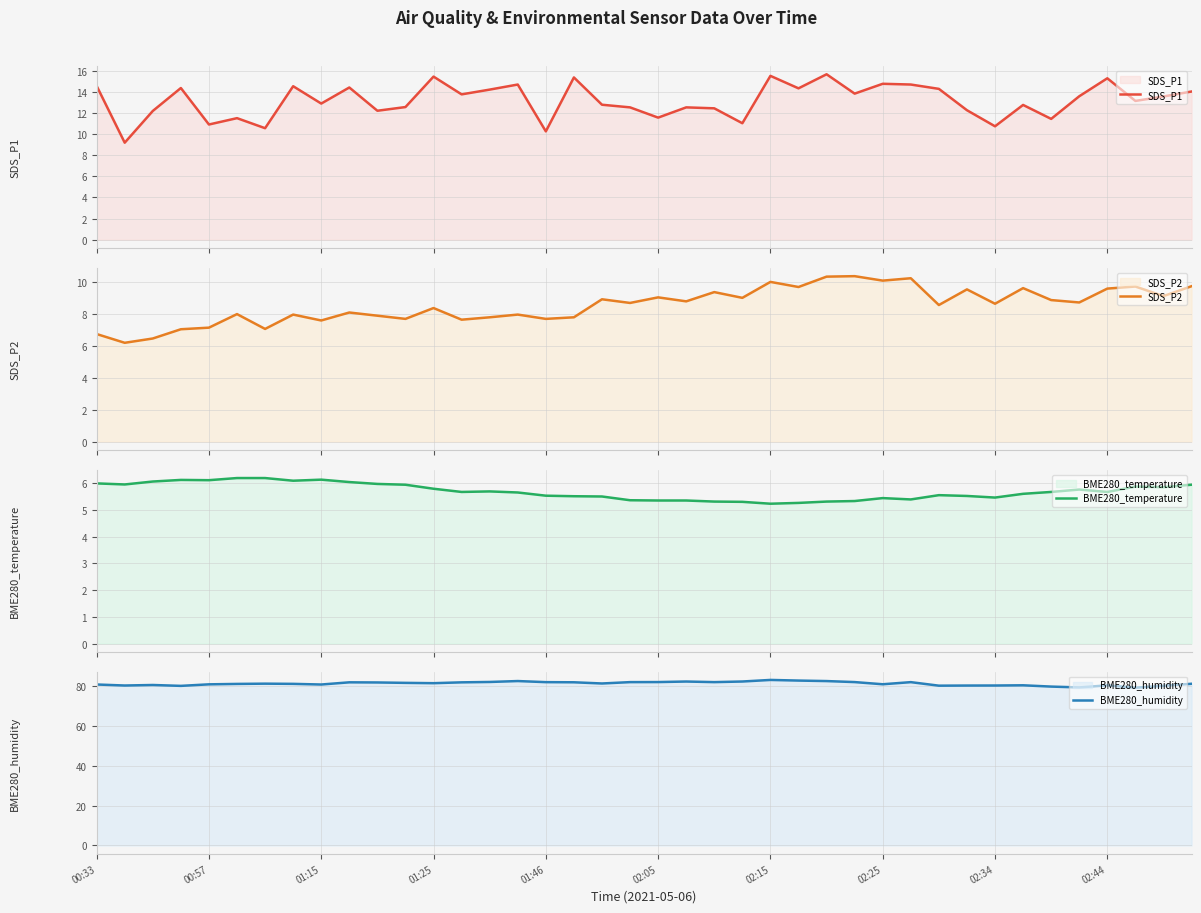

The value of BME280_humidity at 01:15 is 133.0. True or false?

False